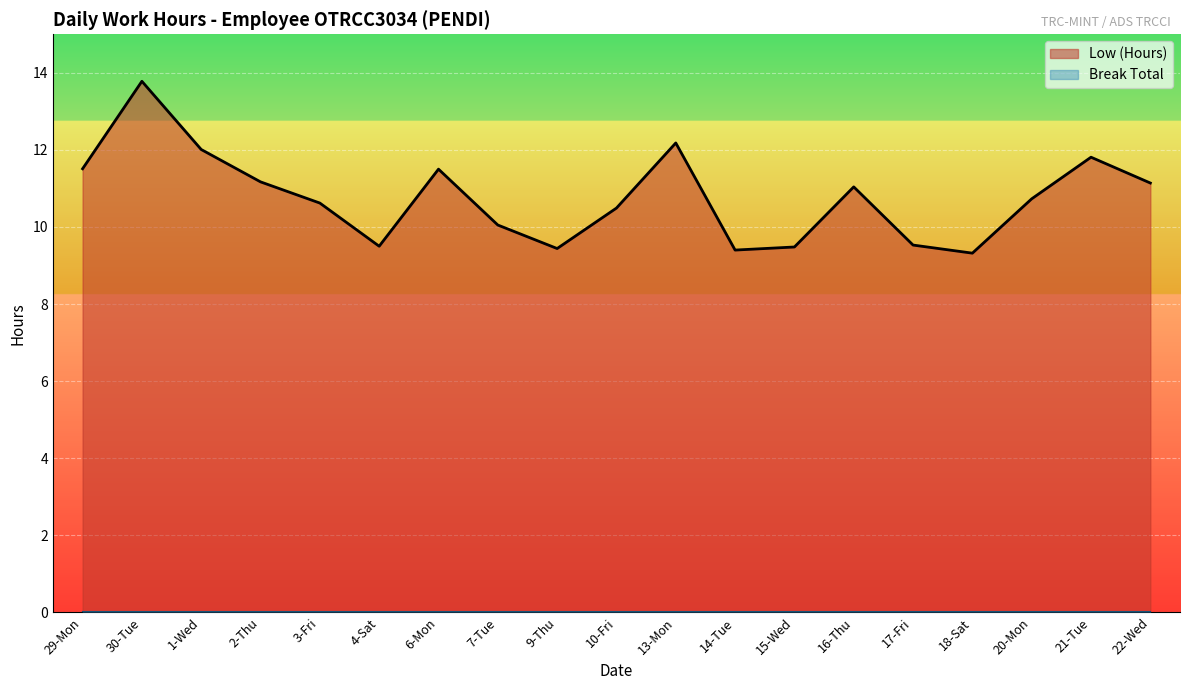

List the labels in order of value, smallest first.

18-Sat, 14-Tue, 9-Thu, 15-Wed, 4-Sat, 17-Fri, 7-Tue, 10-Fri, 3-Fri, 20-Mon, 16-Thu, 22-Wed, 2-Thu, 6-Mon, 29-Mon, 21-Tue, 1-Wed, 13-Mon, 30-Tue